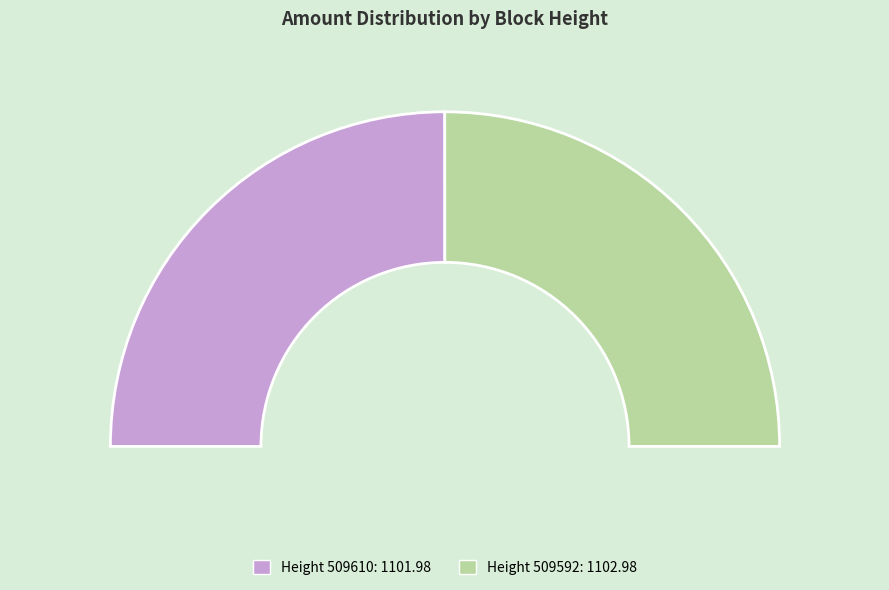

What is the smallest slice in the pie chart?

509610